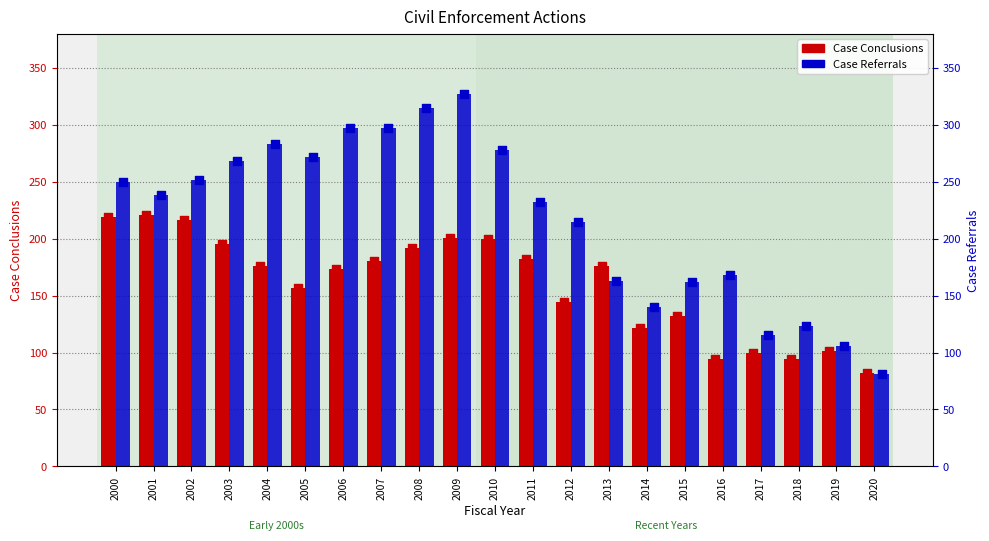

At which category is the sum across all series the highest?

2009